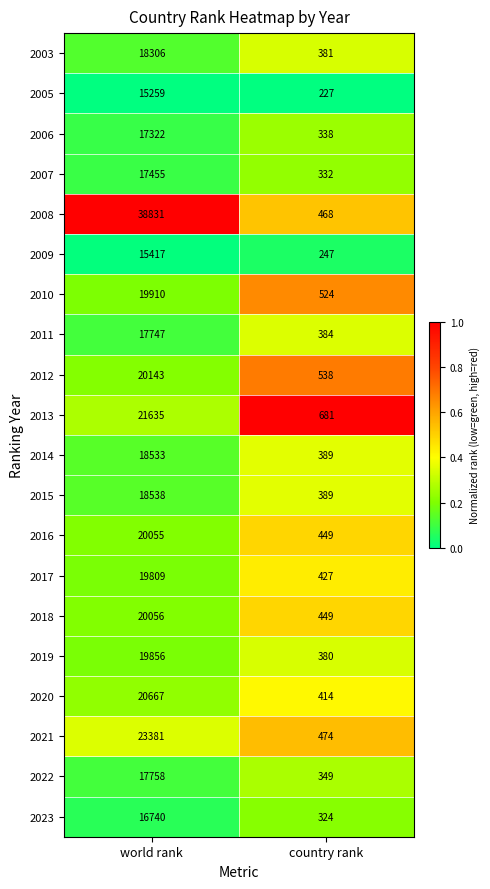

At which category does the chart reach its minimum across all series?

country rank